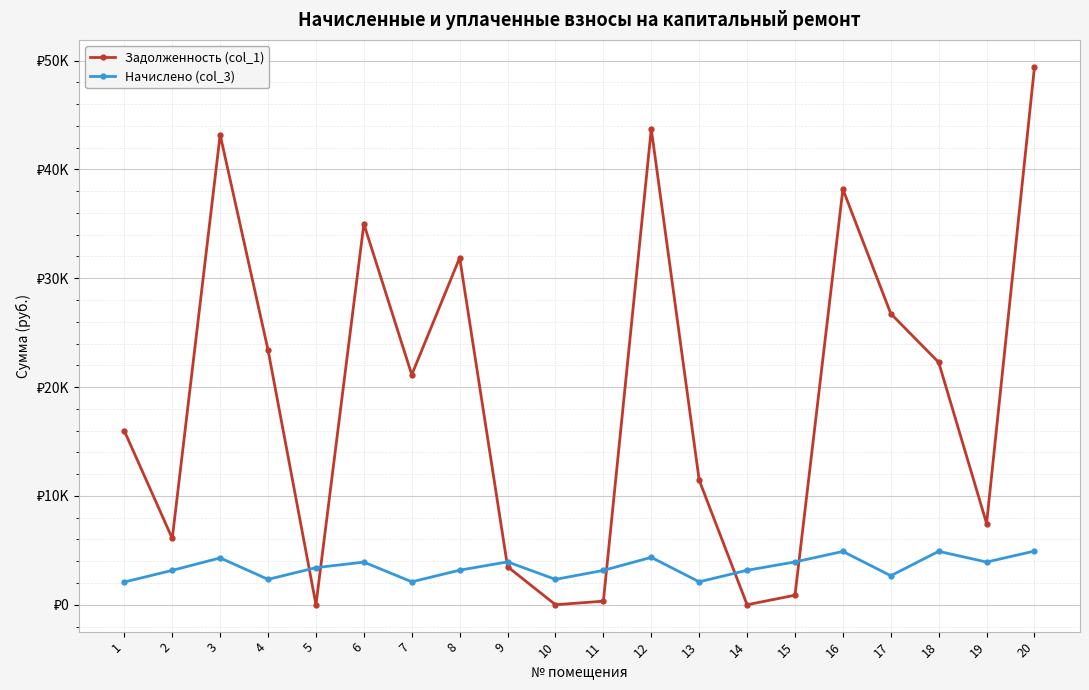

The Начислено (col_3) series shows 2104.6 at 13. True or false?

True